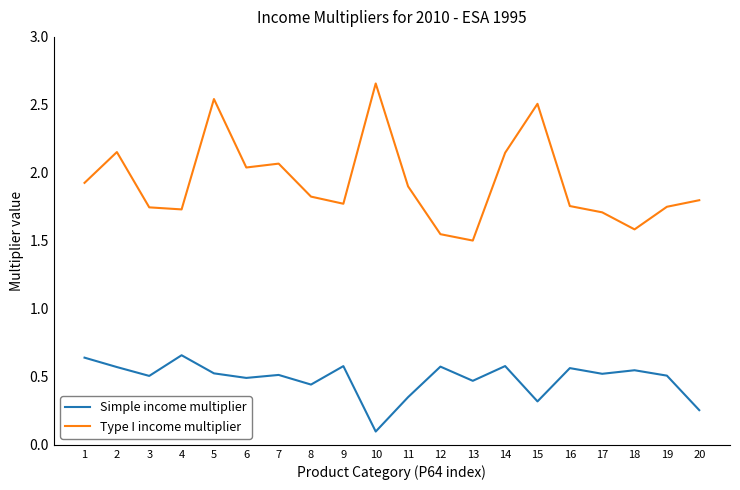

True or false: Simple income multiplier and Type I income multiplier intersect in this chart.

False